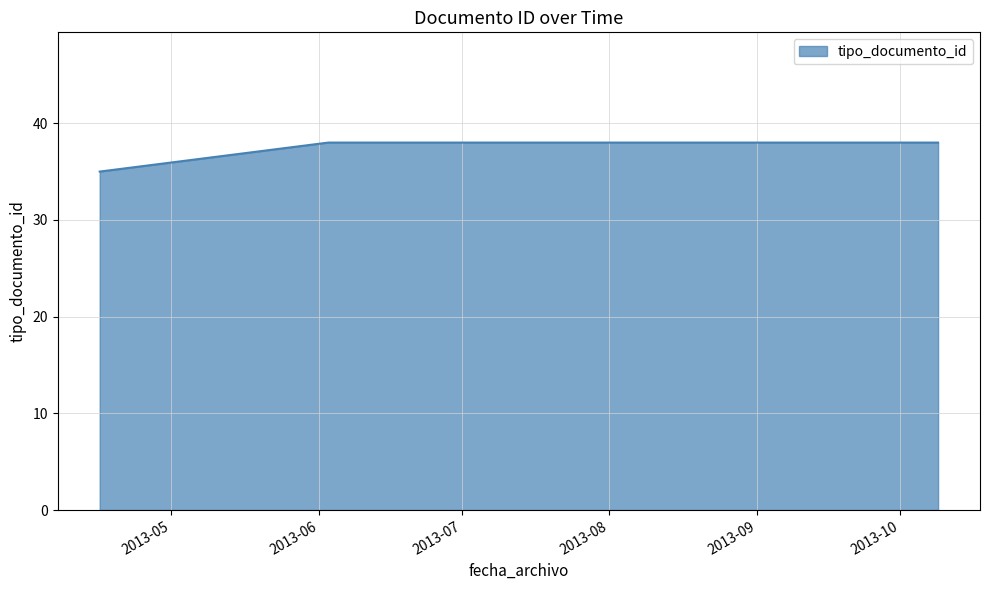

At which label is the value closest to 36?

2013-04-16